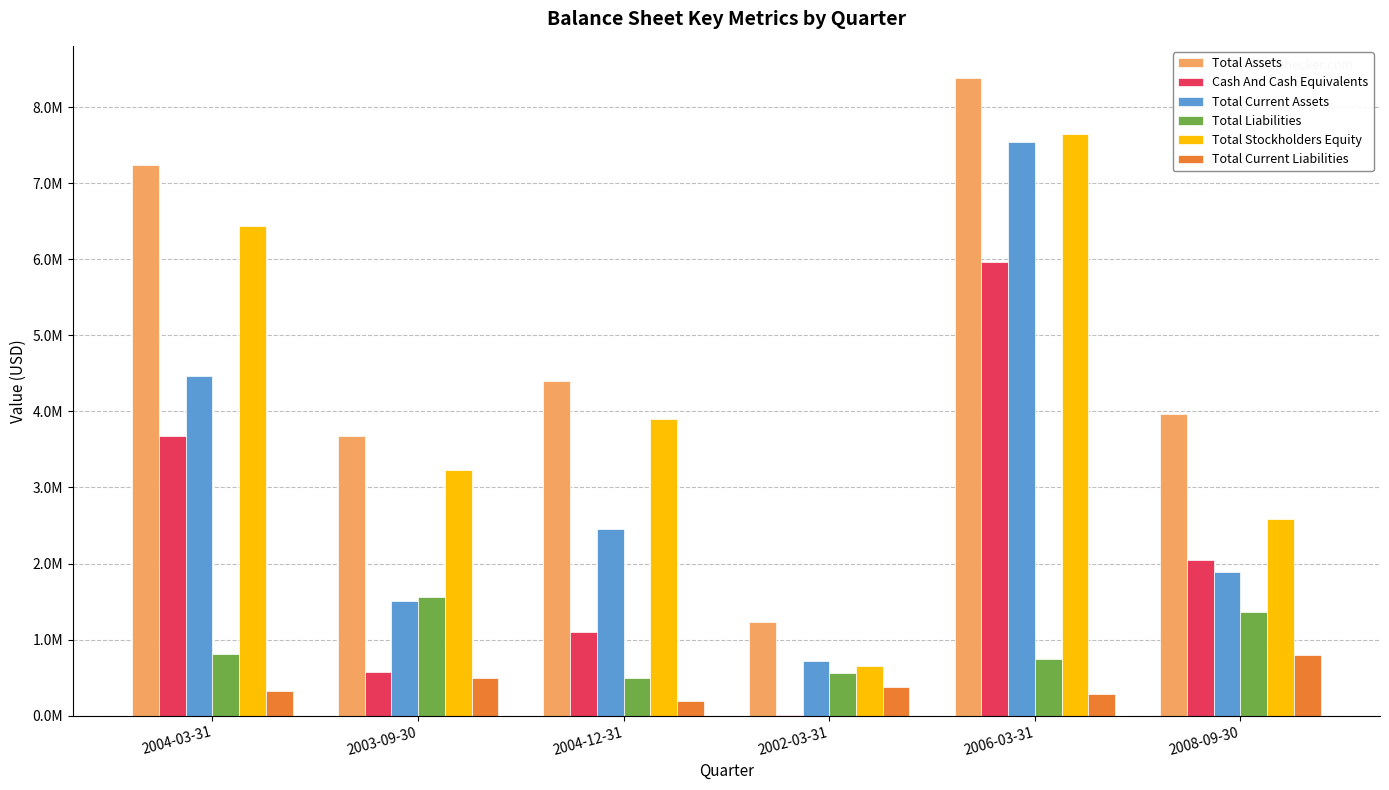

Rank the categories by Total Assets value from highest to lowest.

2006-03-31, 2004-03-31, 2004-12-31, 2008-09-30, 2003-09-30, 2002-03-31